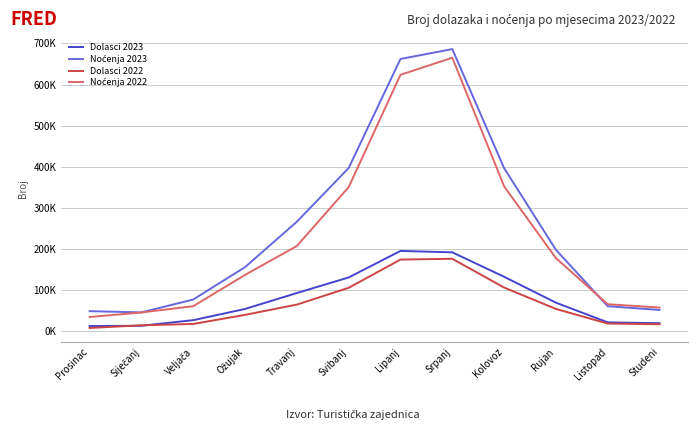

Which has a higher value, Rujan or Lipanj?

Lipanj